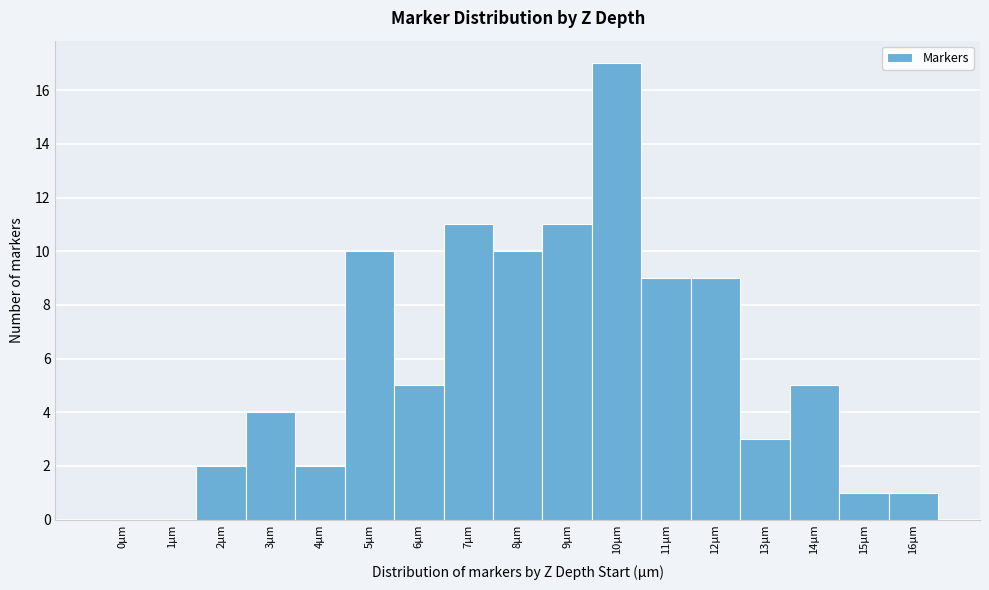

Reading left to right, list every bar in this chart as the range it spans on the x-axis followed by its height. The values are not printed on the chart, so give them approximately, as read against the axis.

-0.5 to 0.5: 0
0.5 to 1.5: 0
1.5 to 2.5: 2
2.5 to 3.5: 4
3.5 to 4.5: 2
4.5 to 5.5: 10
5.5 to 6.5: 5
6.5 to 7.5: 11
7.5 to 8.5: 10
8.5 to 9.5: 11
9.5 to 10.5: 17
10.5 to 11.5: 9
11.5 to 12.5: 9
12.5 to 13.5: 3
13.5 to 14.5: 5
14.5 to 15.5: 1
15.5 to 16.5: 1